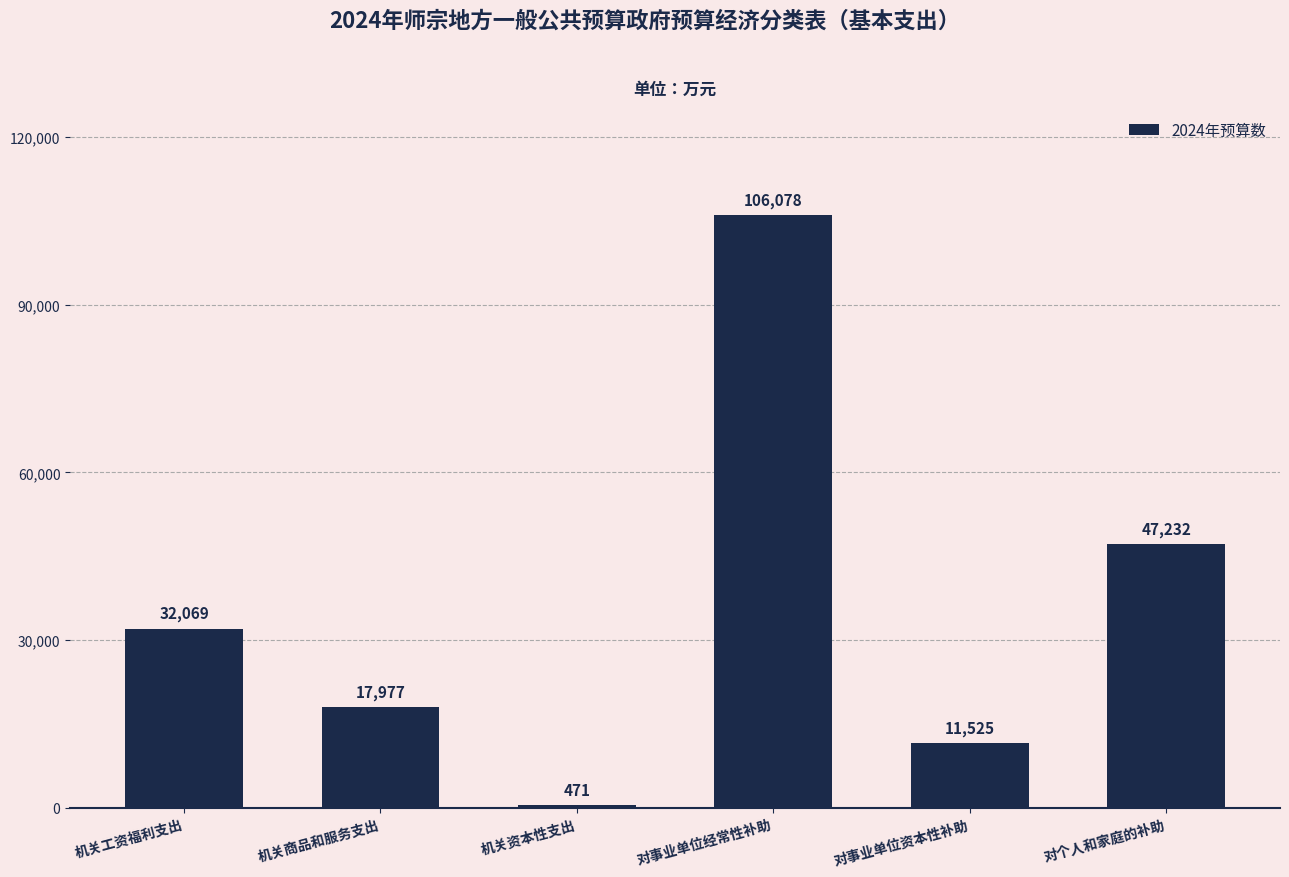

What is the label of the 1st bar from the right?

对个人和家庭的补助